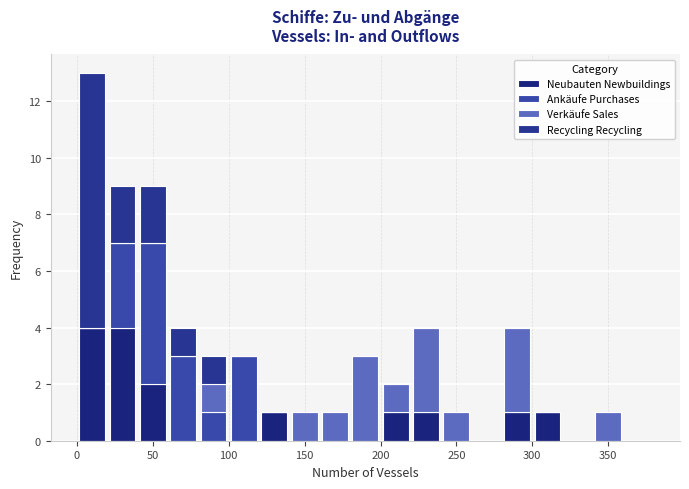

Which range on the x-axis has the tallest stacked bar (by total height)?

0 to 20